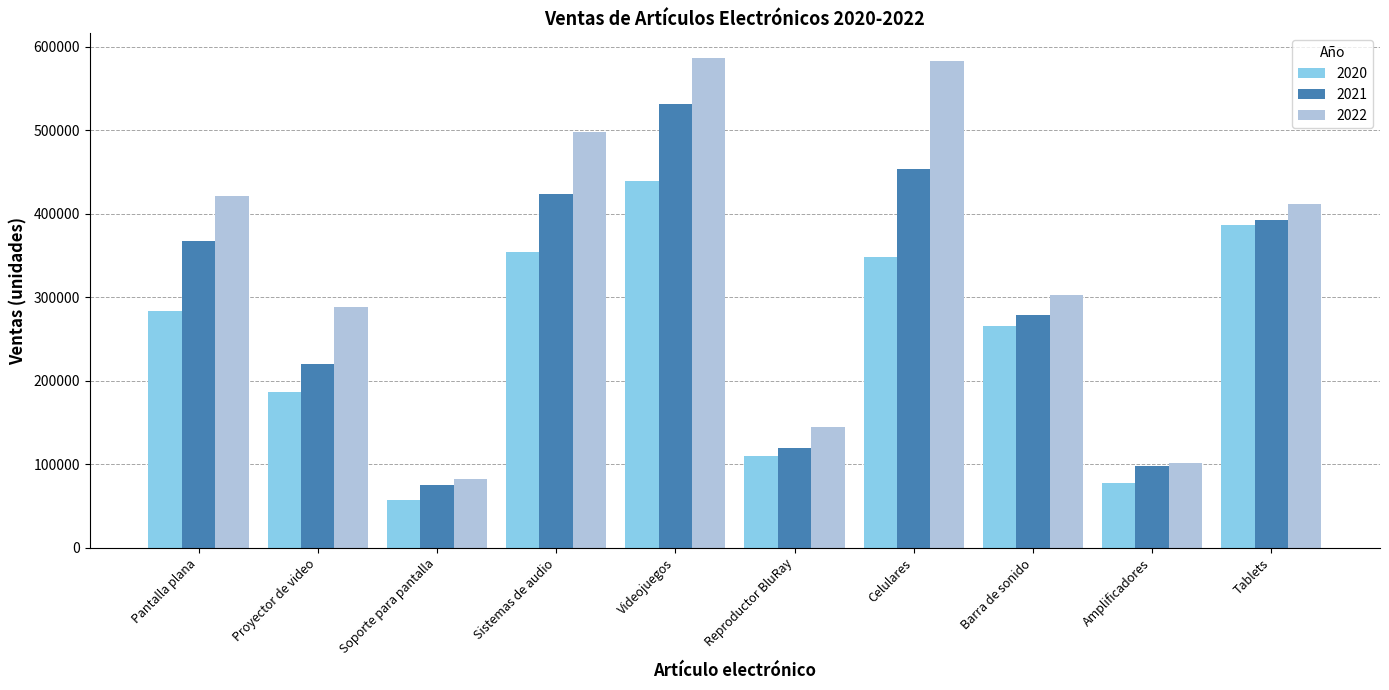

What is the average value of the 2022 series?

342429